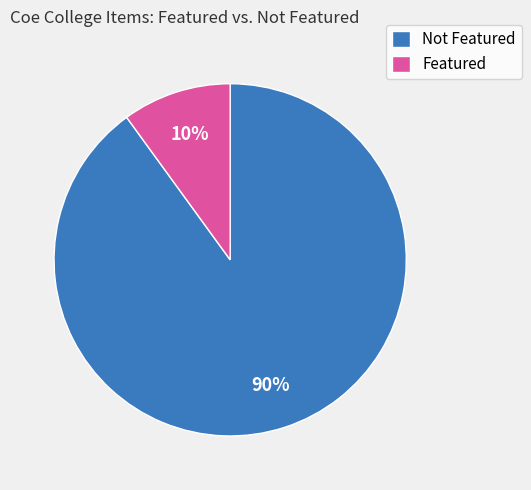

Approximately how many times larger is the value at Not Featured compared to Featured?

9.0